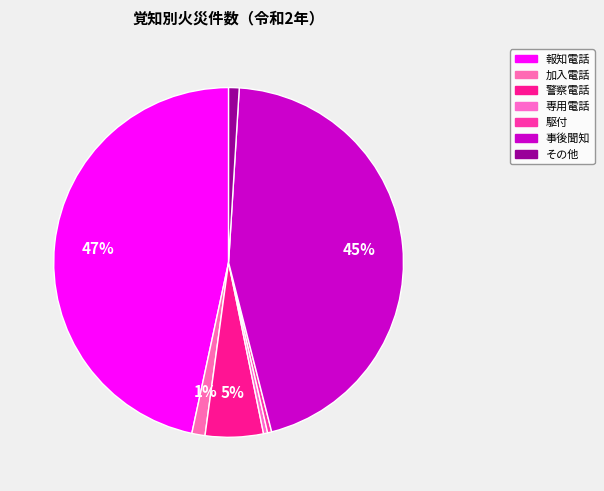

Is it true that 駆付 is 1% of the pie?

False